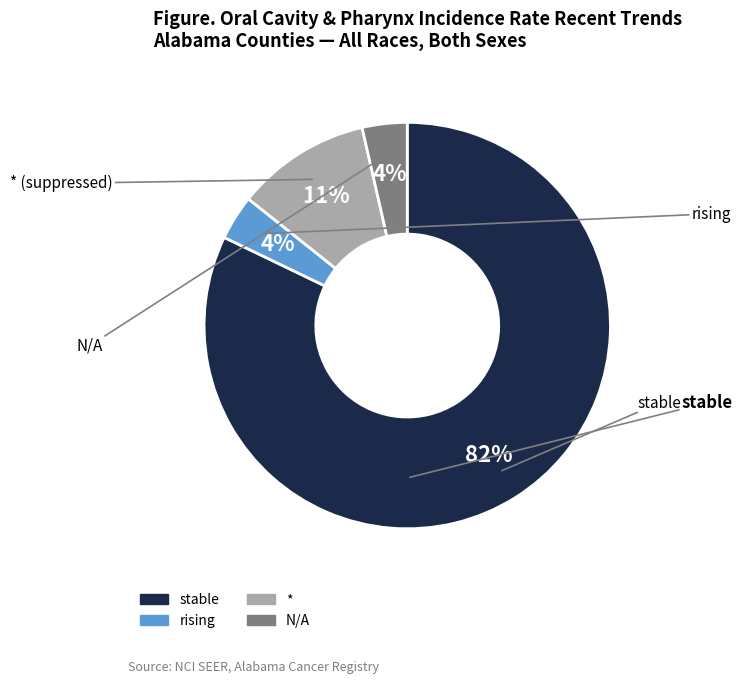

How many slices are in this pie chart?

4